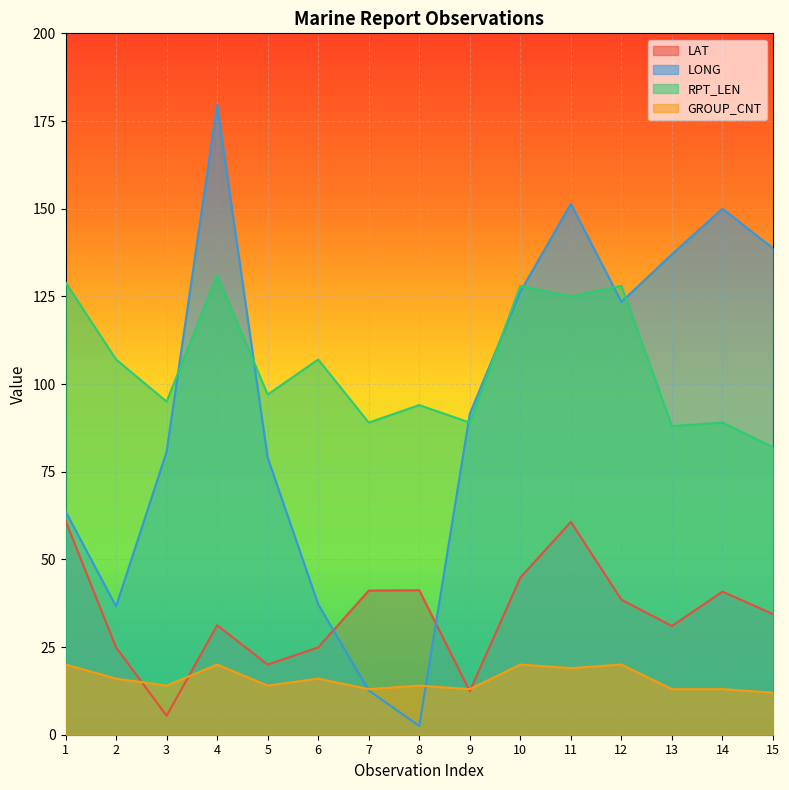

At how many categories does at least one series exceed 155?

1